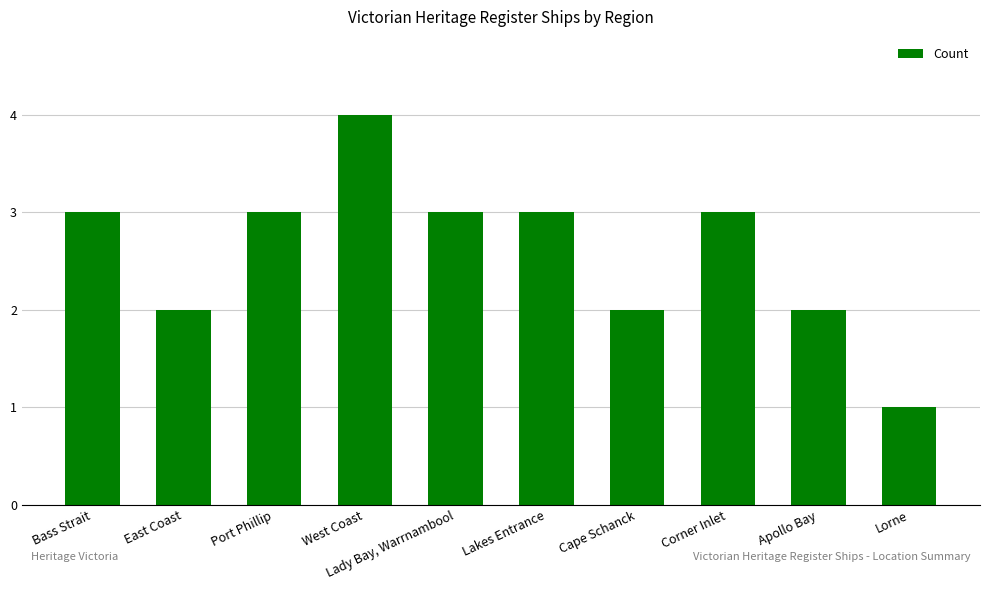

Reading left to right, list all the values displayed in this chart.

Bass Strait=3	East Coast=2	Port Phillip=3	West Coast=4	Lady Bay, Warrnambool=3	Lakes Entrance=3	Cape Schanck=2	Corner Inlet=3	Apollo Bay=2	Lorne=1